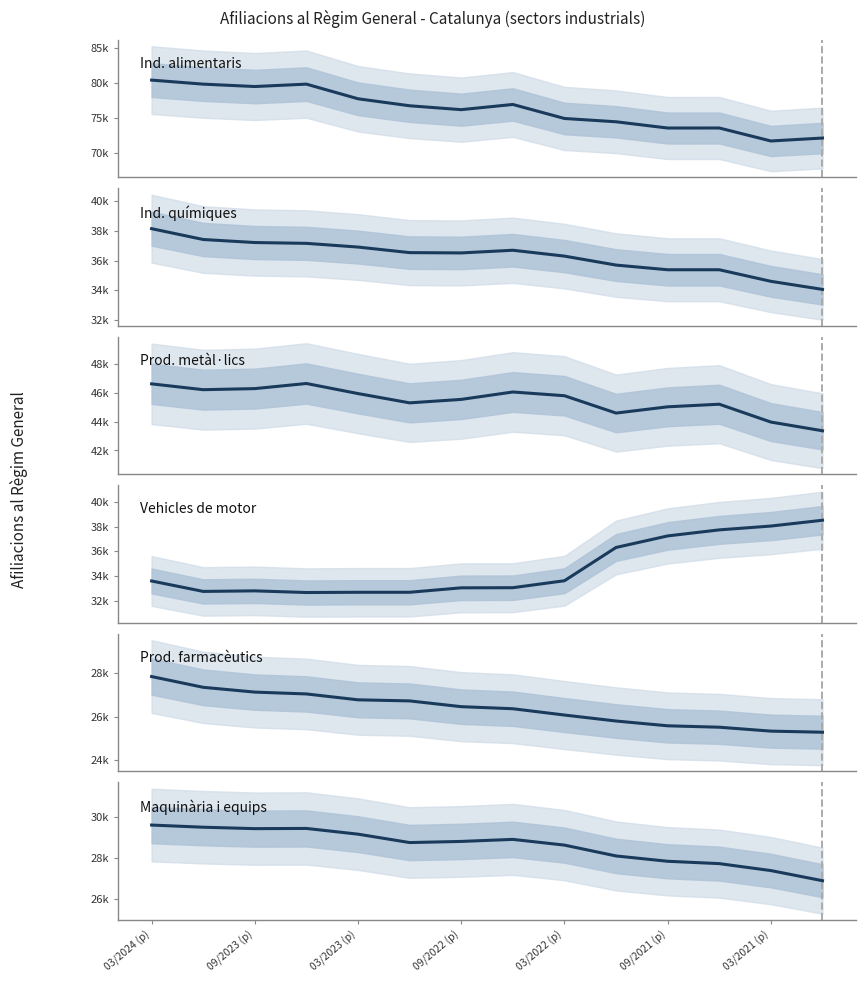

True or false: Maquinària i equips and Prod. farmacèutics cross at least once.

False